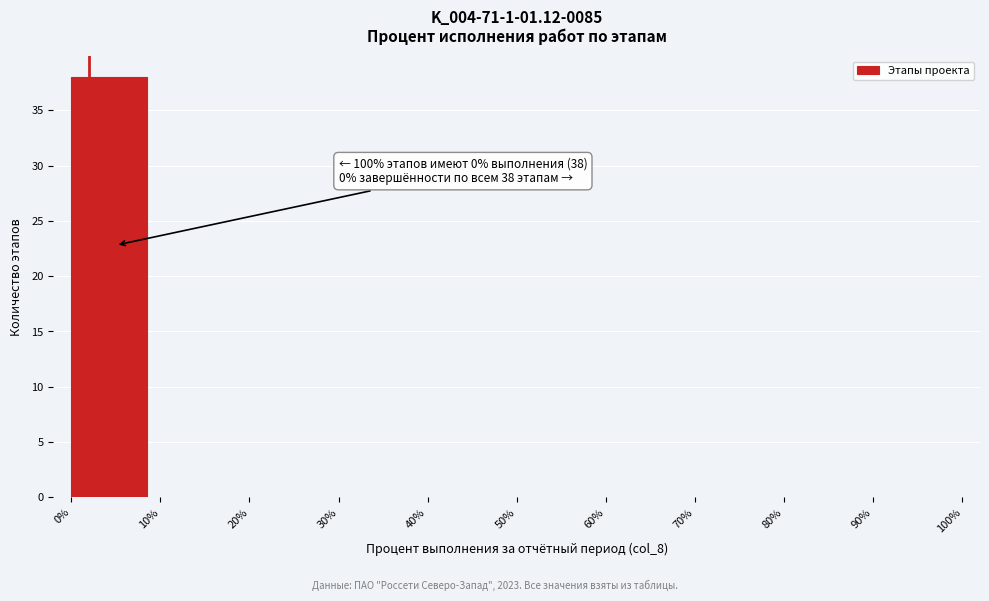

Which range on the x-axis has the tallest bar?

0% to 10%